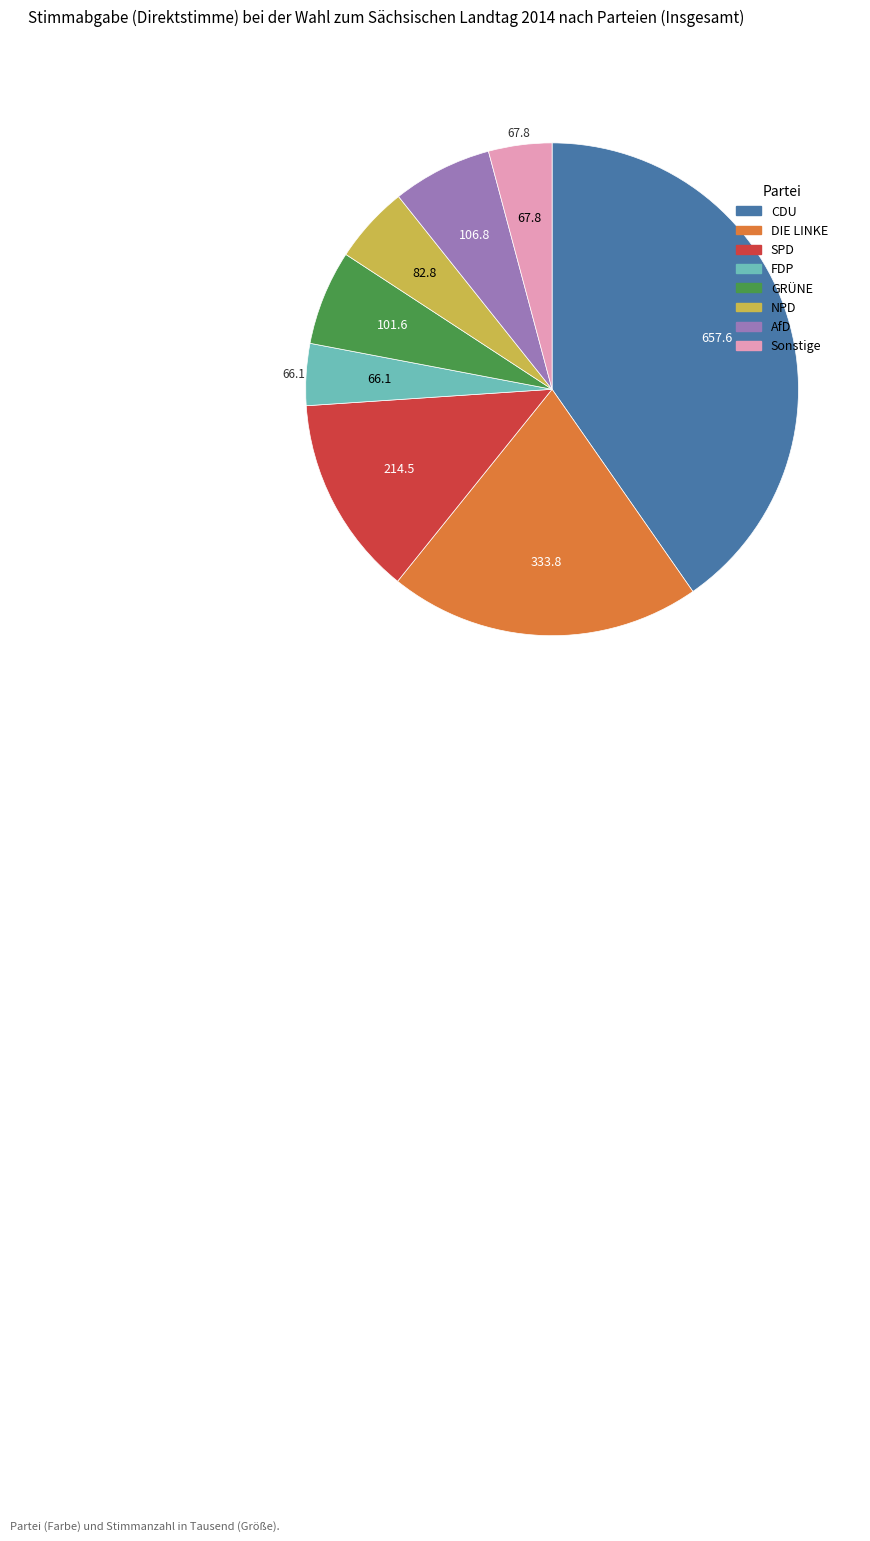

Which slice is the largest?

CDU